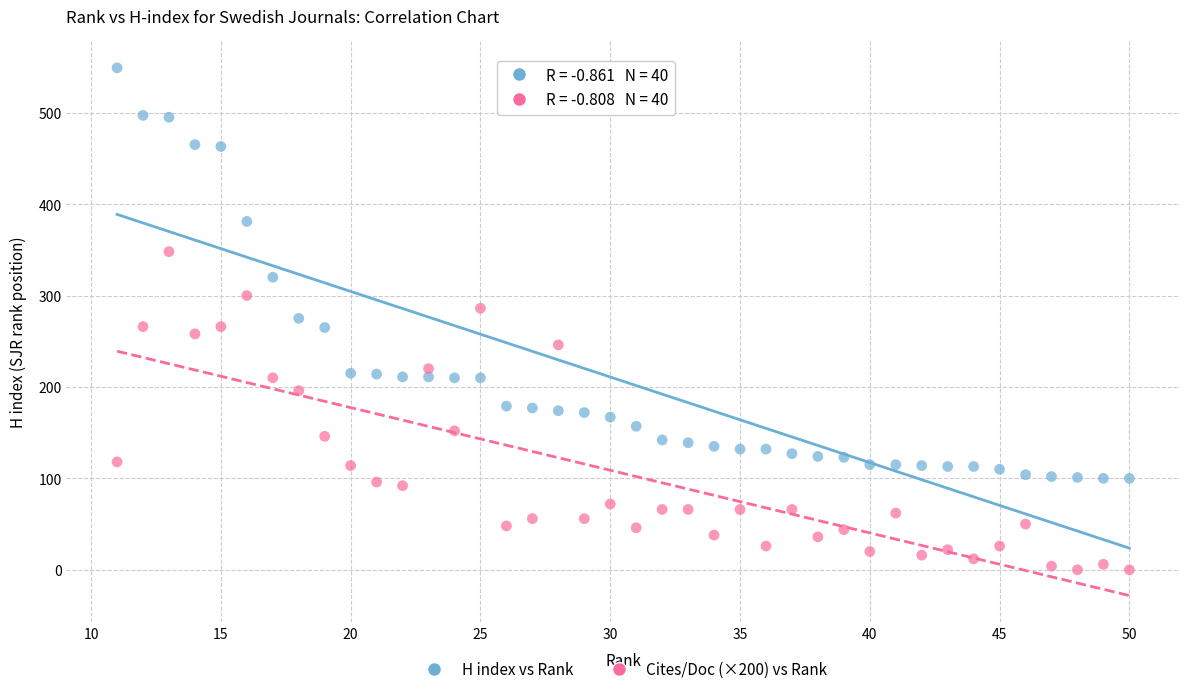

Which series has the widest spread of Y values?

H index vs Rank